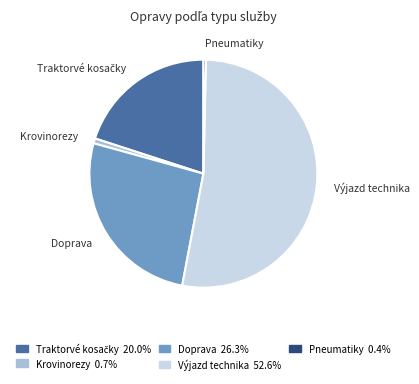

Which has a higher value, Výjazd technika or Pneumatiky?

Výjazd technika